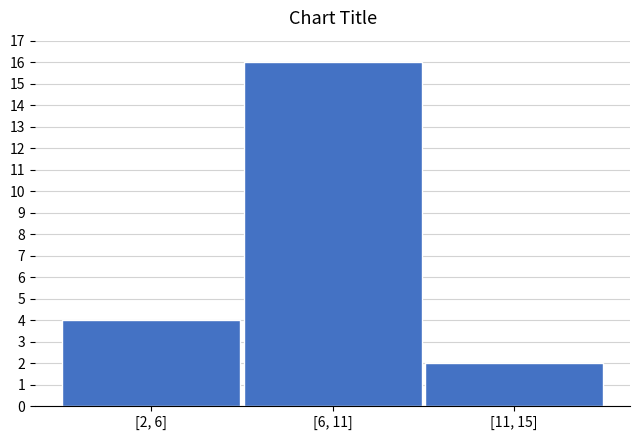

Reading right to left, transcribe all the data shown in this chart.

[11, 15]=2	[6, 11]=16	[2, 6]=4